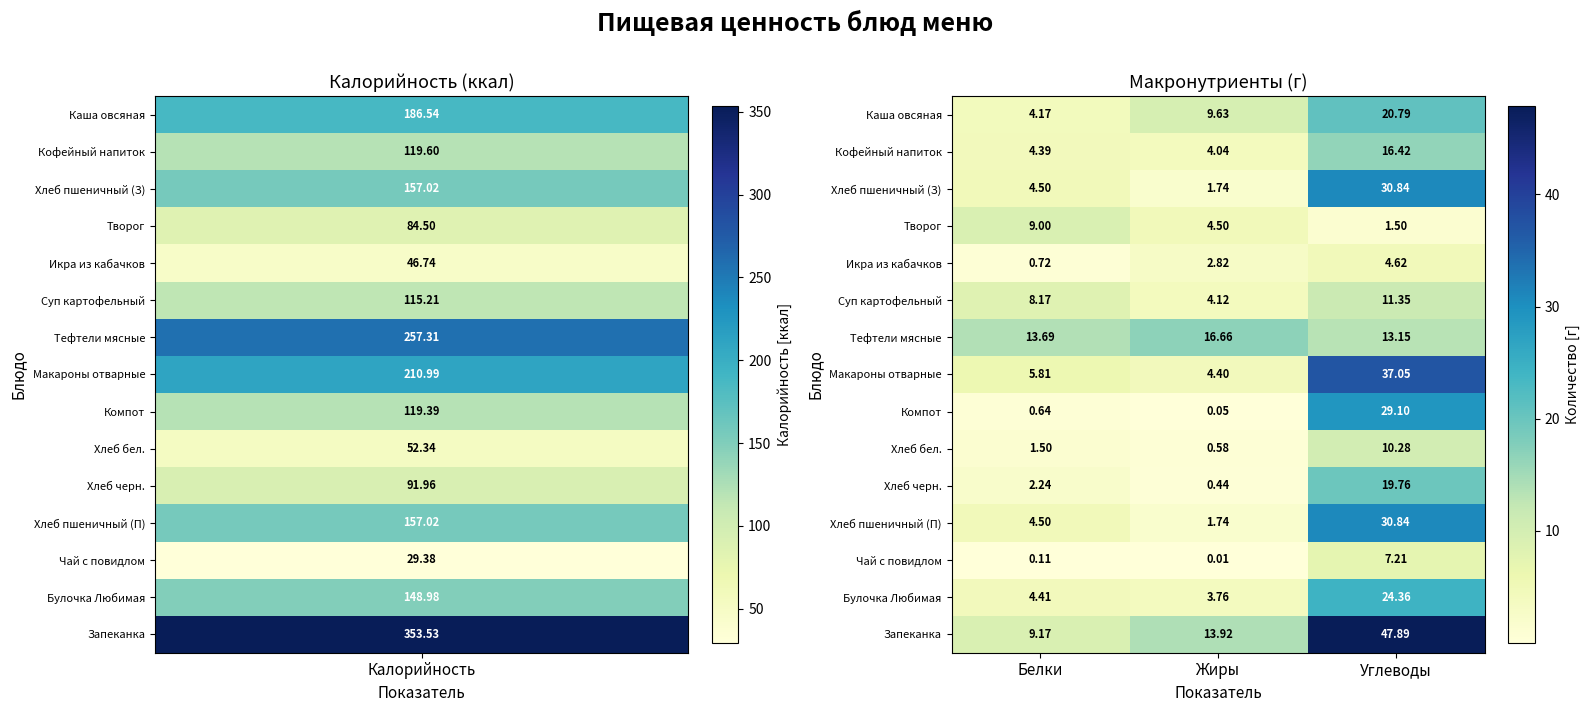

List the labels in order of Кофейный напиток value, smallest first.

Жиры, Белки, Углеводы